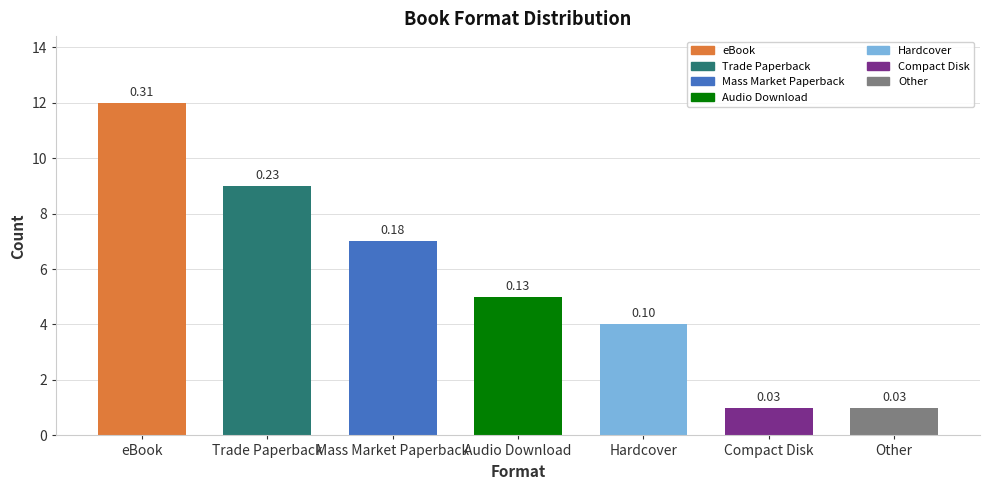

What is the value of the 7th bar from the left?

1